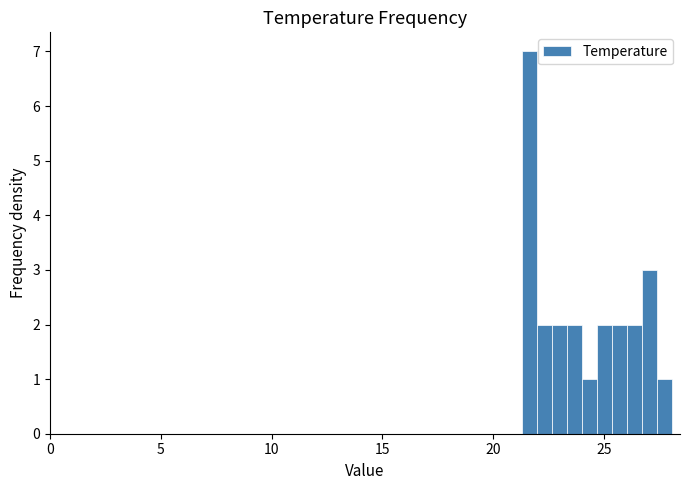

Read against the x-axis, roughly where is the centre of the tallest bar?

21.5